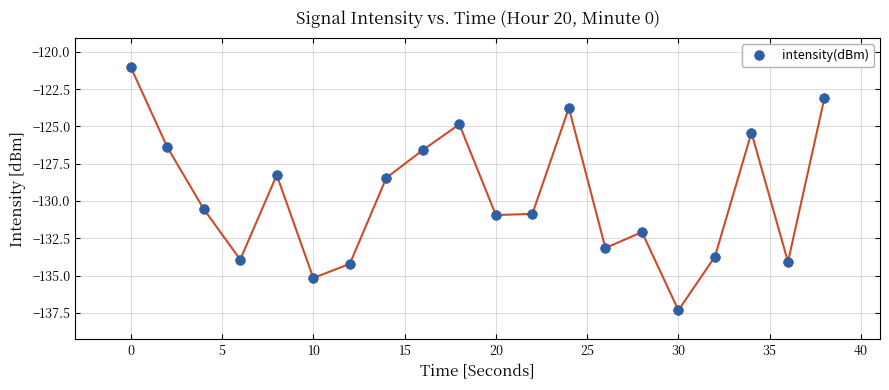

What is the difference between the maximum and minimum values?

16.3